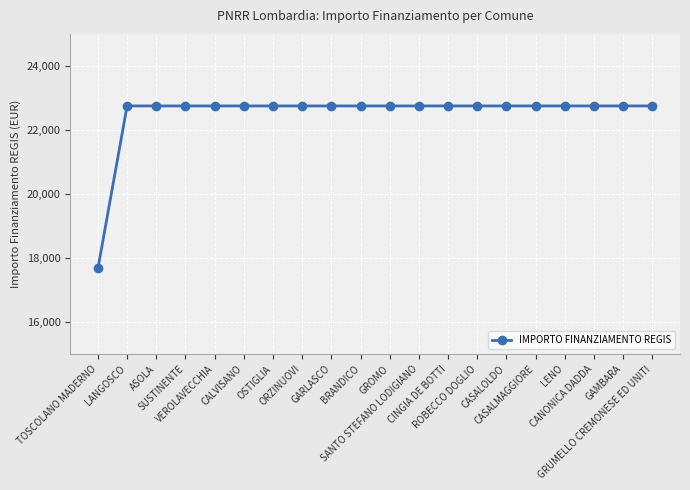

What is the sum of the values at SANTO STEFANO LODIGIANO and CANONICA DADDA?

45500.0